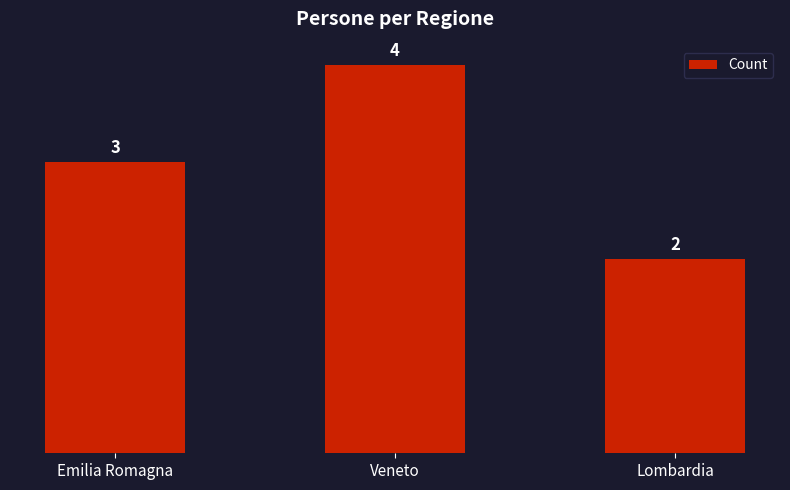

Are the bars horizontal?

No